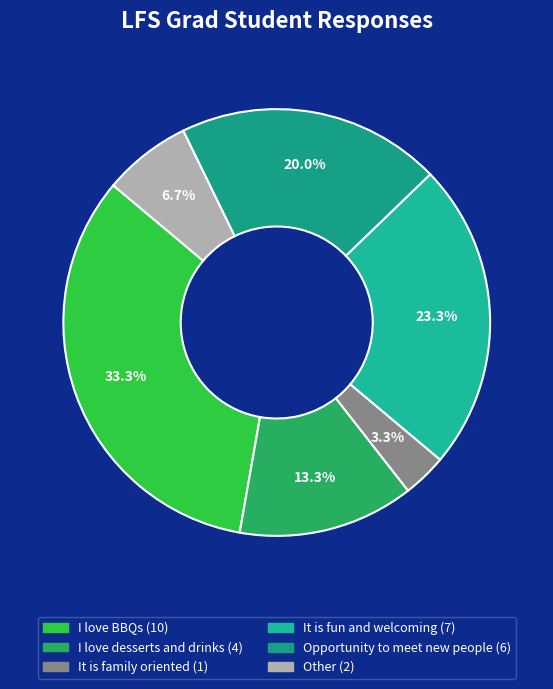

To the nearest percent, what is the difference between the largest and smallest slice percentages?

30%